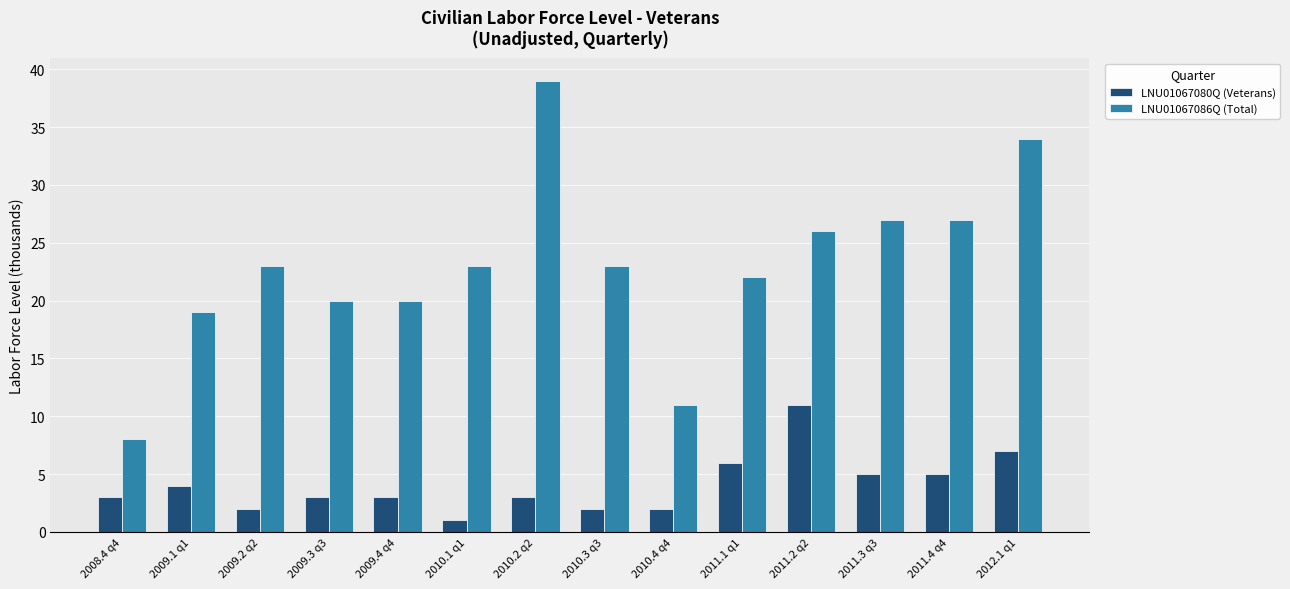

What are all the series names shown in the legend?

LNU01067080Q (Veterans), LNU01067086Q (Total)